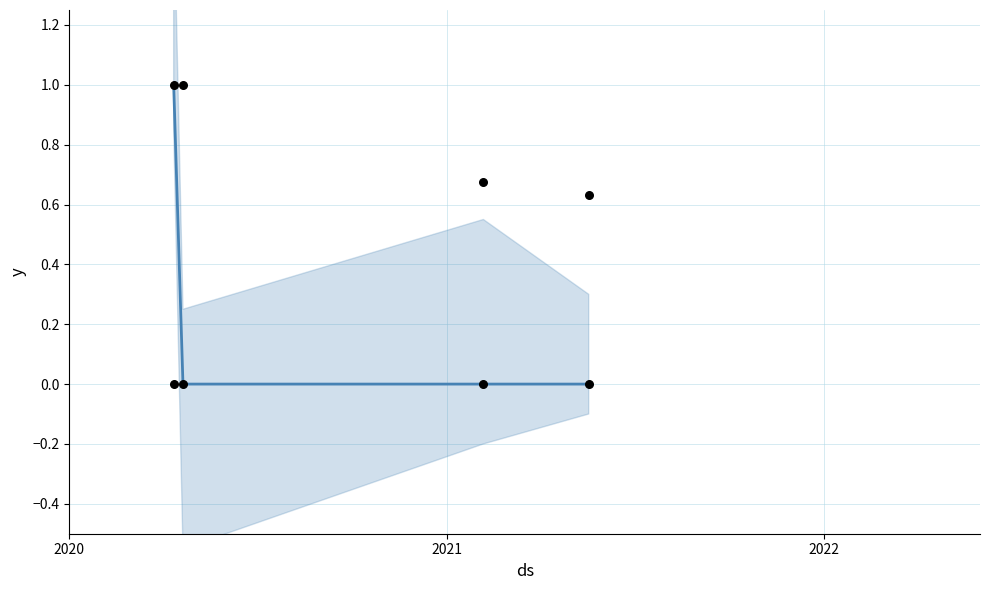

What is the change in value from 2020 to 2021?

-1